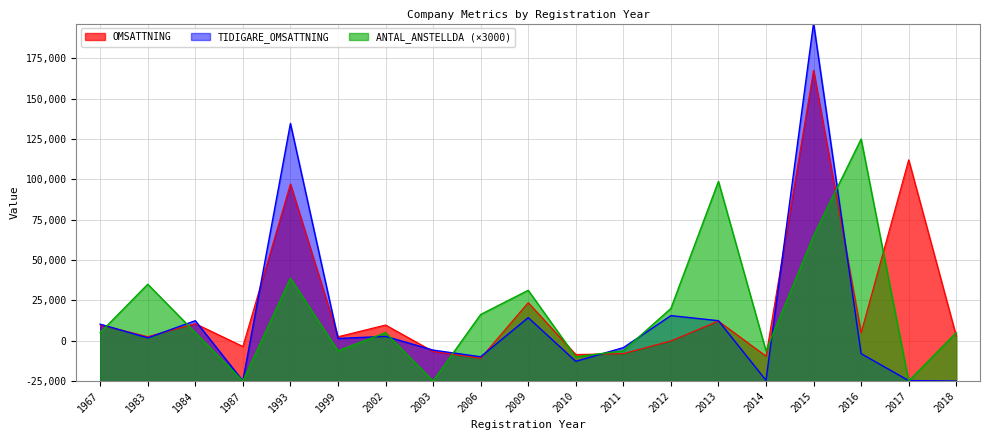

What are all the series names shown in the legend?

OMSATTNING, TIDIGARE_OMSATTNING, ANTAL_ANSTELLDA (×3000)